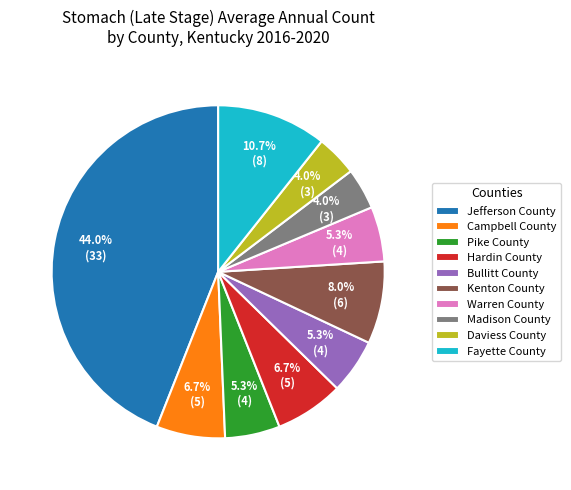

Count the number of slices in the pie.

10